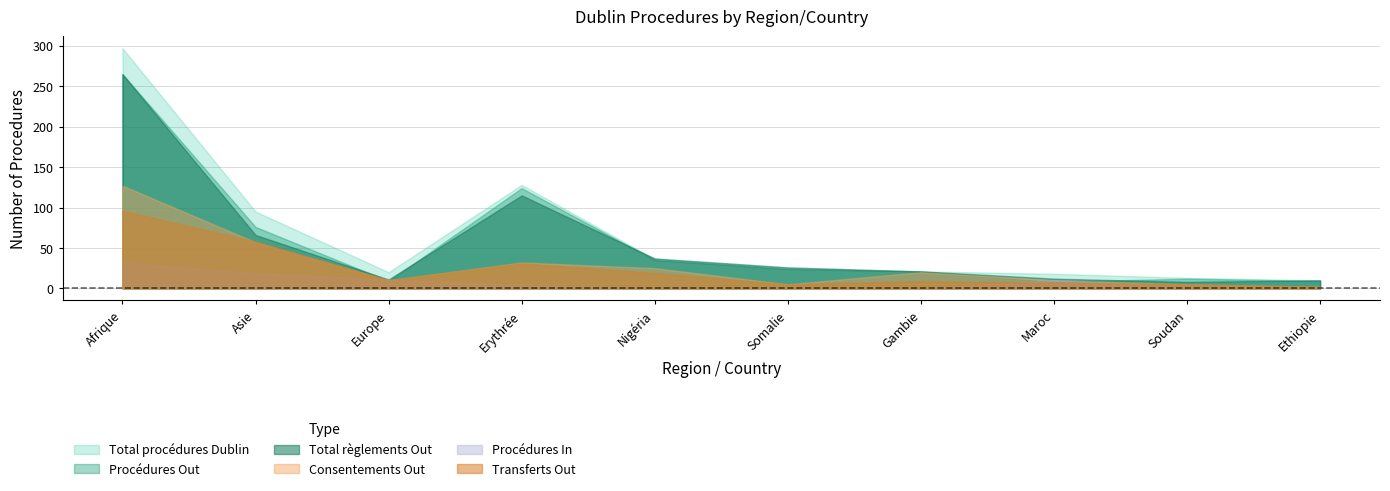

Where is Consentements Out nearest to the value 64?

Asie